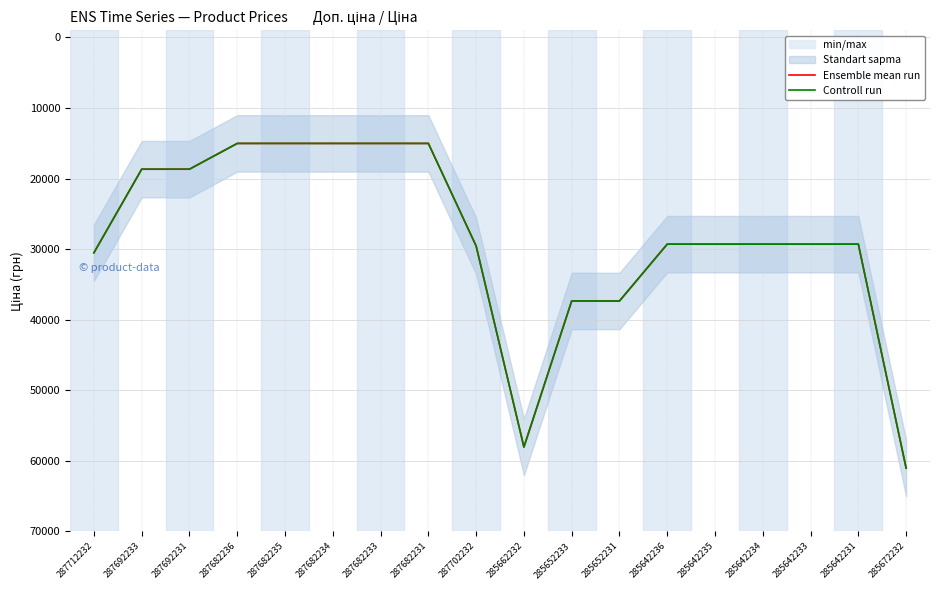

What is the difference between the second highest and minimum values in the Controll run series?

43017.8